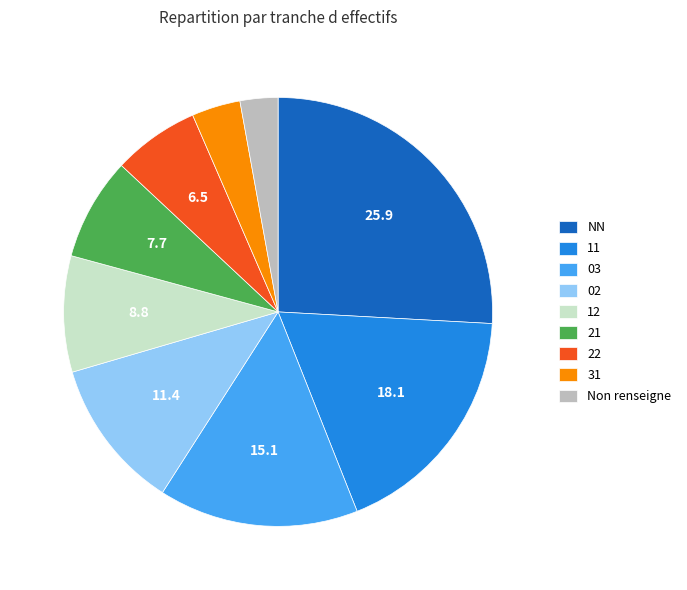

Is there a majority slice in this chart?

No